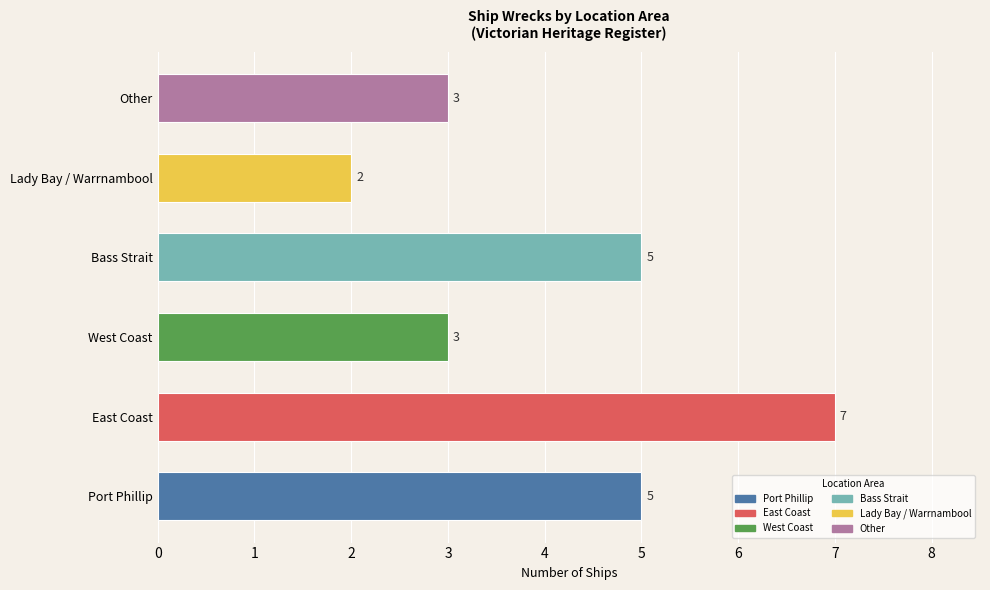

The chart shows a value of 2 at Port Phillip. True or false?

False